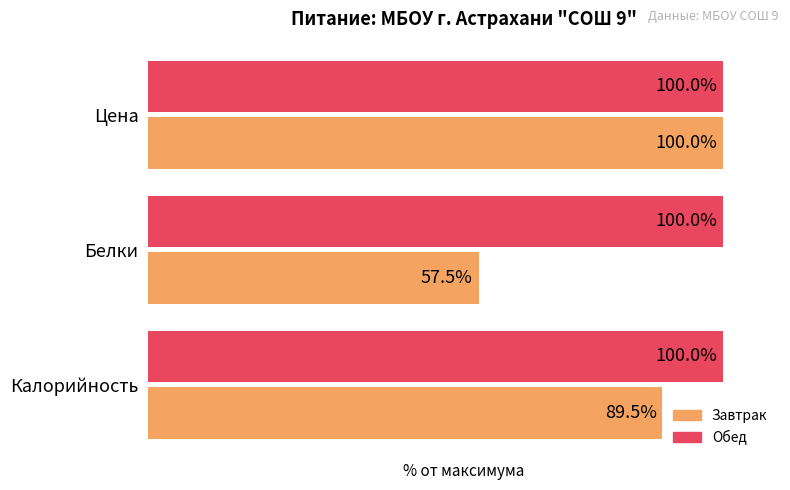

At which category is the sum across all series the highest?

Цена